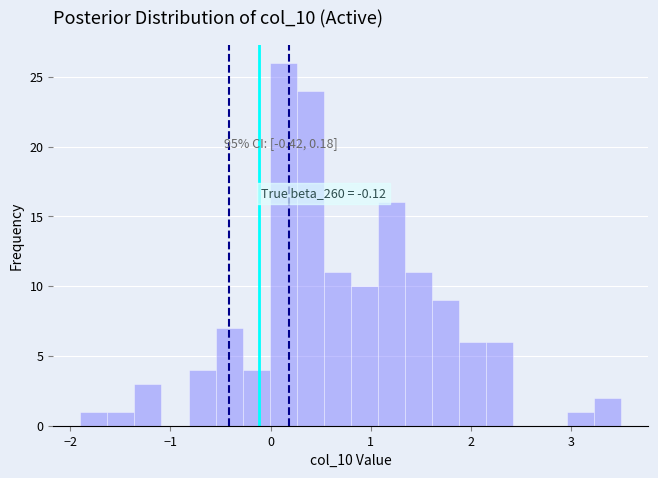

Around what value on the x-axis is the tallest bar? Give the approximate position of its centre, as read against the axis.

0.1